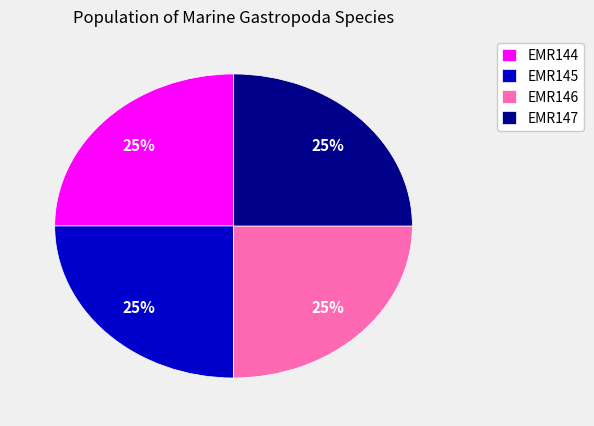

What is the ratio of the value at EMR147 to the value at EMR146?

1.0